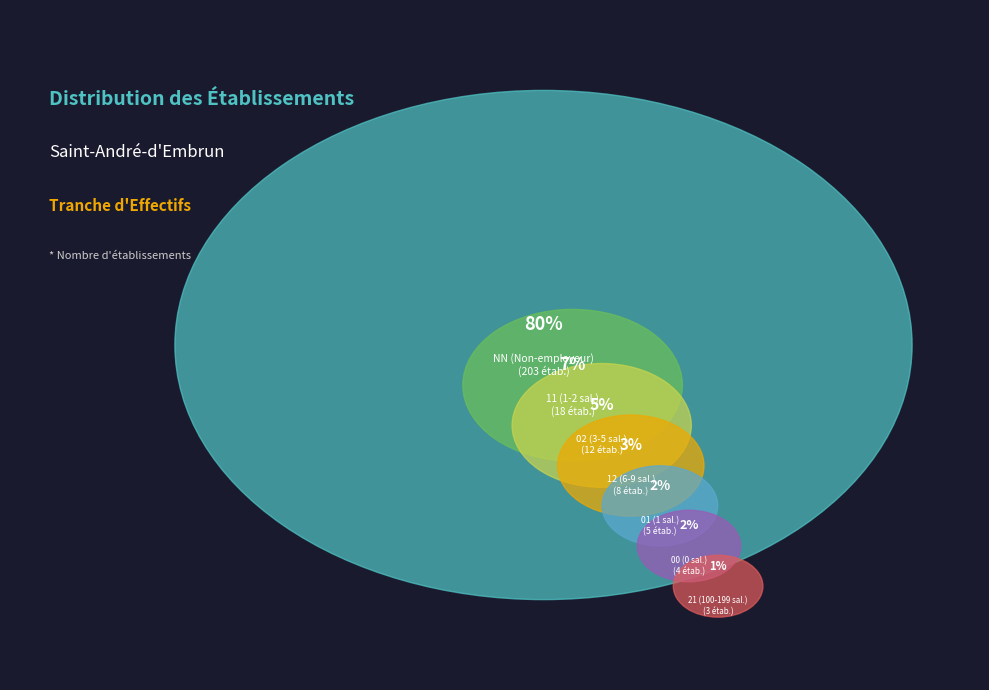

Is the sum of 00 and 01 greater than half?

No